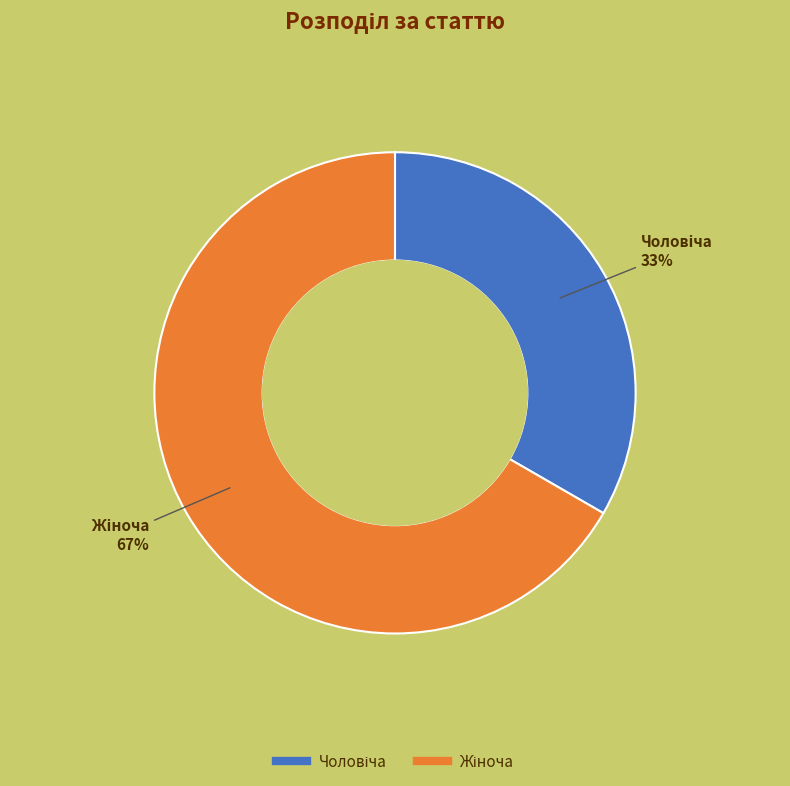

To the nearest percent, what is the average slice percentage?

50%